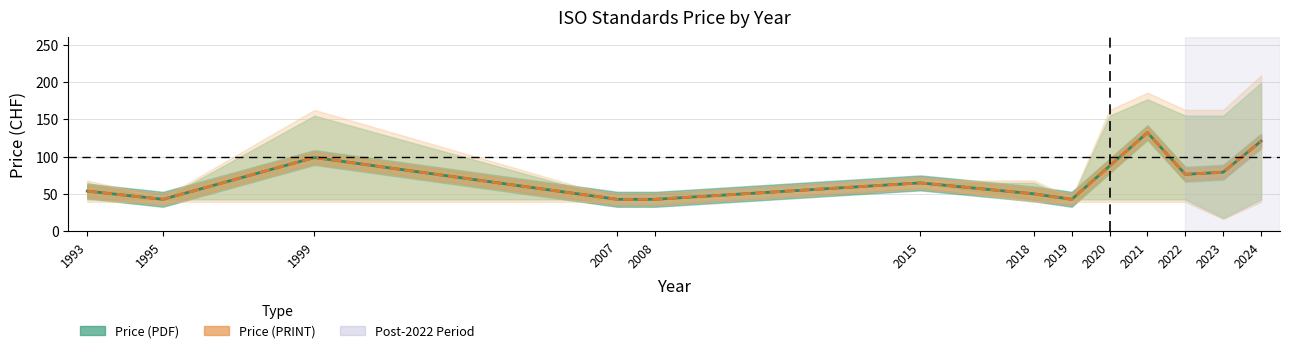

True or false: Price (PRINT) and Price (PDF) intersect in this chart.

False